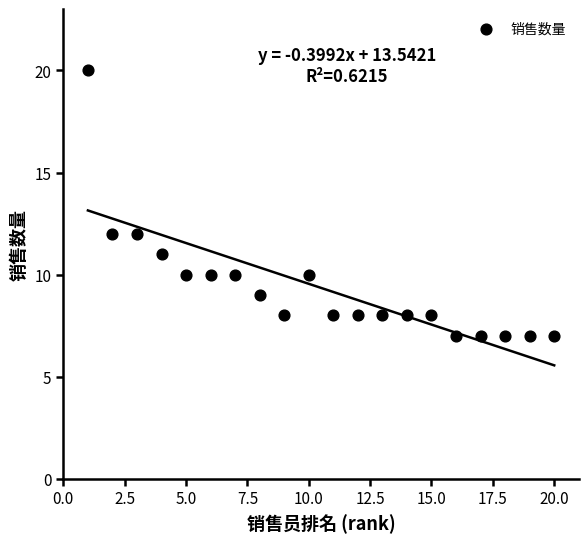

What is the range of X values (max minus min)?

19